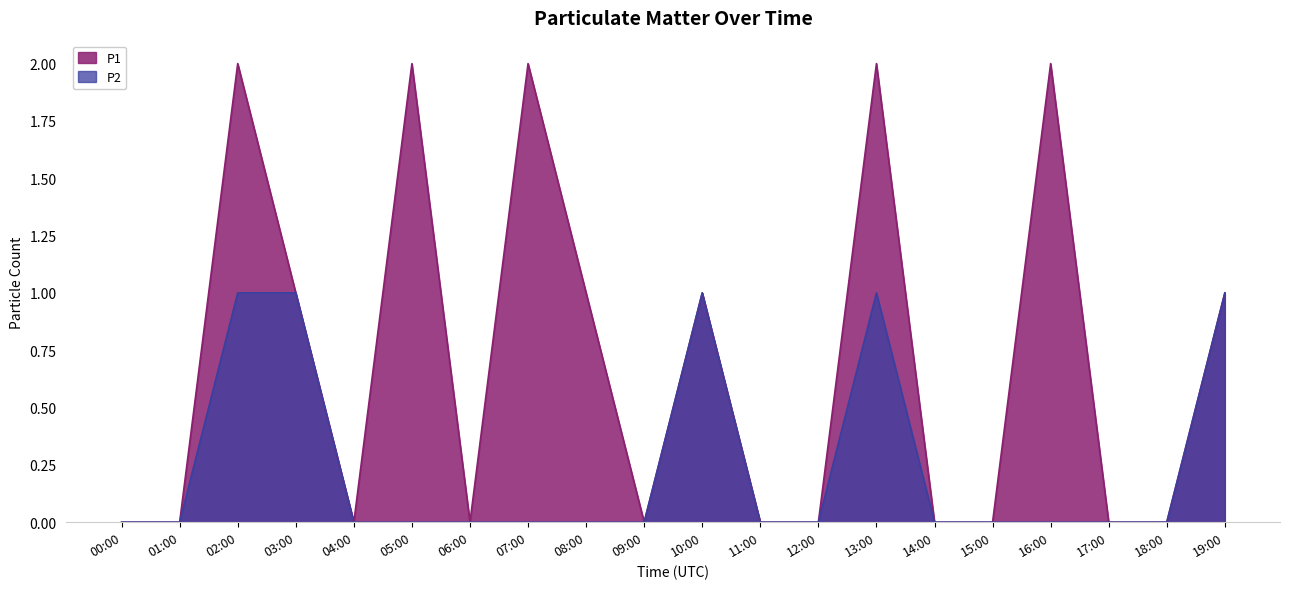

Which series has the widest spread of values?

P1